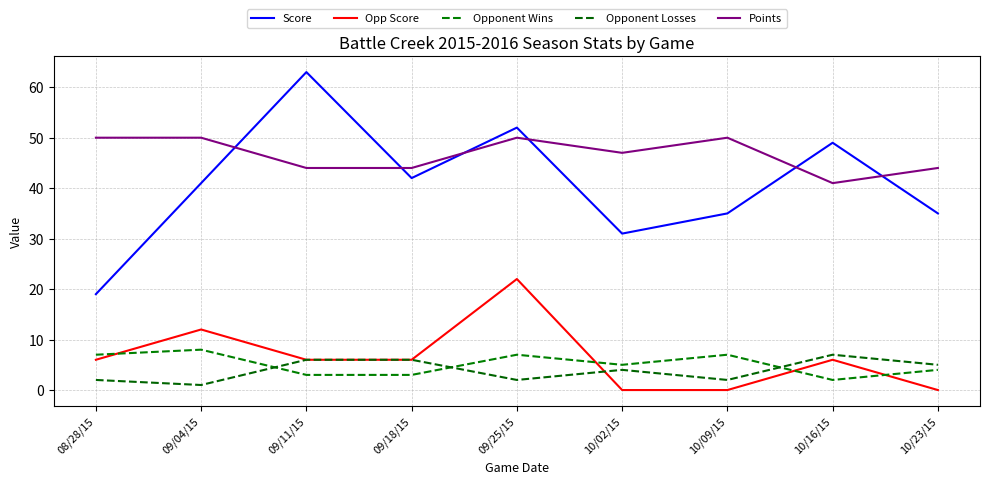

Is it true that Points equals 70 at 09/18/15?

False